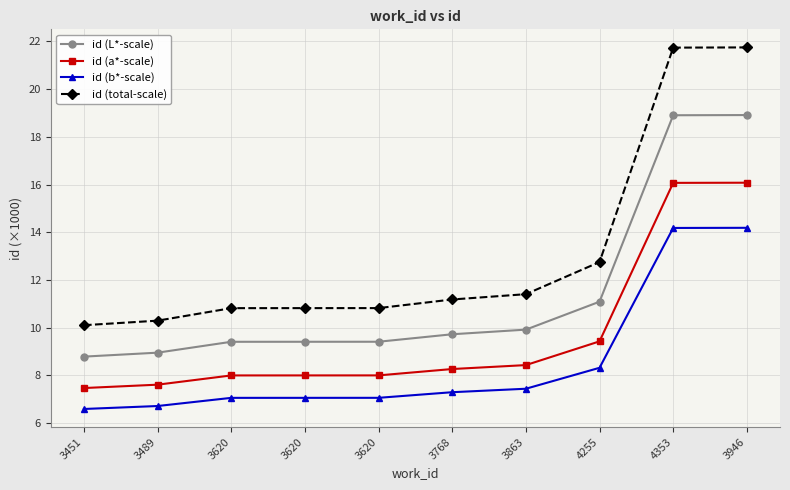

What is the difference between the highest and lowest values at 3768?

3.9